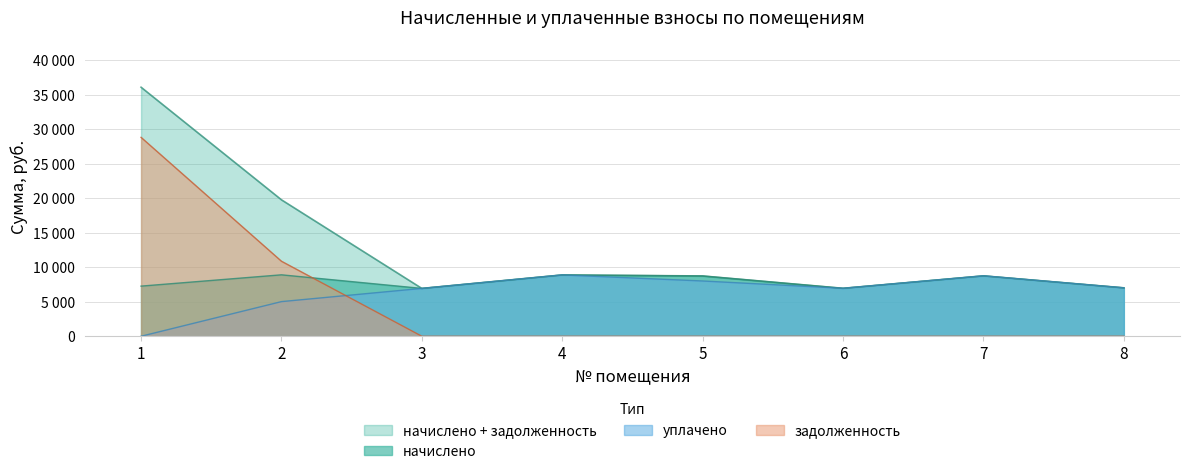

What is the value of the начислено point at the 5th from the left?

8743.7